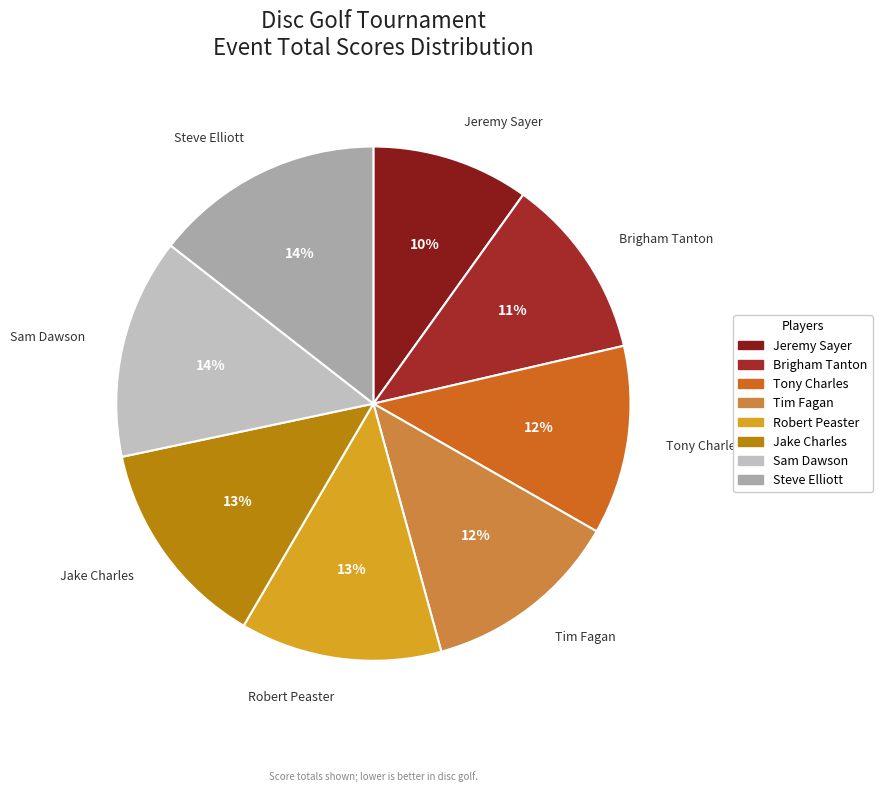

What is the smallest slice in the pie chart?

Jeremy Sayer